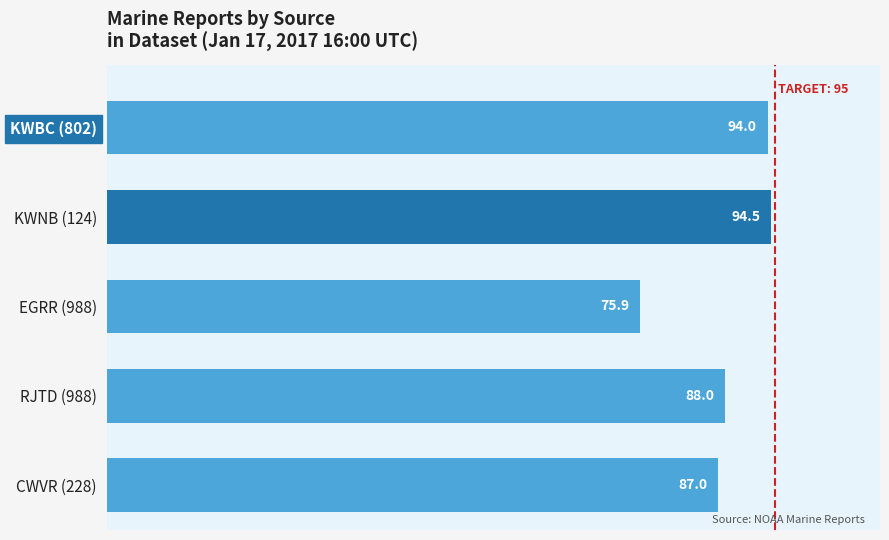

Approximately how many times larger is the value at KWNB (124) compared to EGRR (988)?

1.2